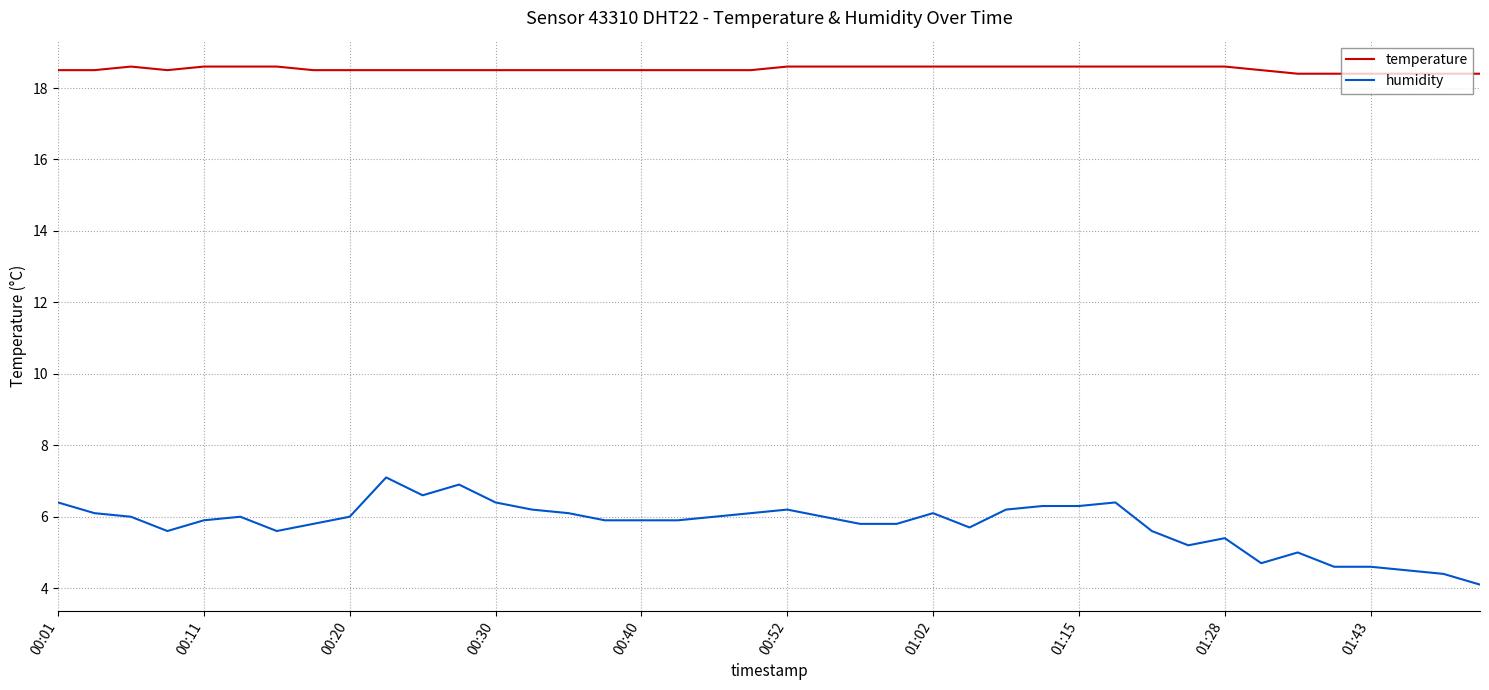

Which series has the largest range (max minus min)?

humidity